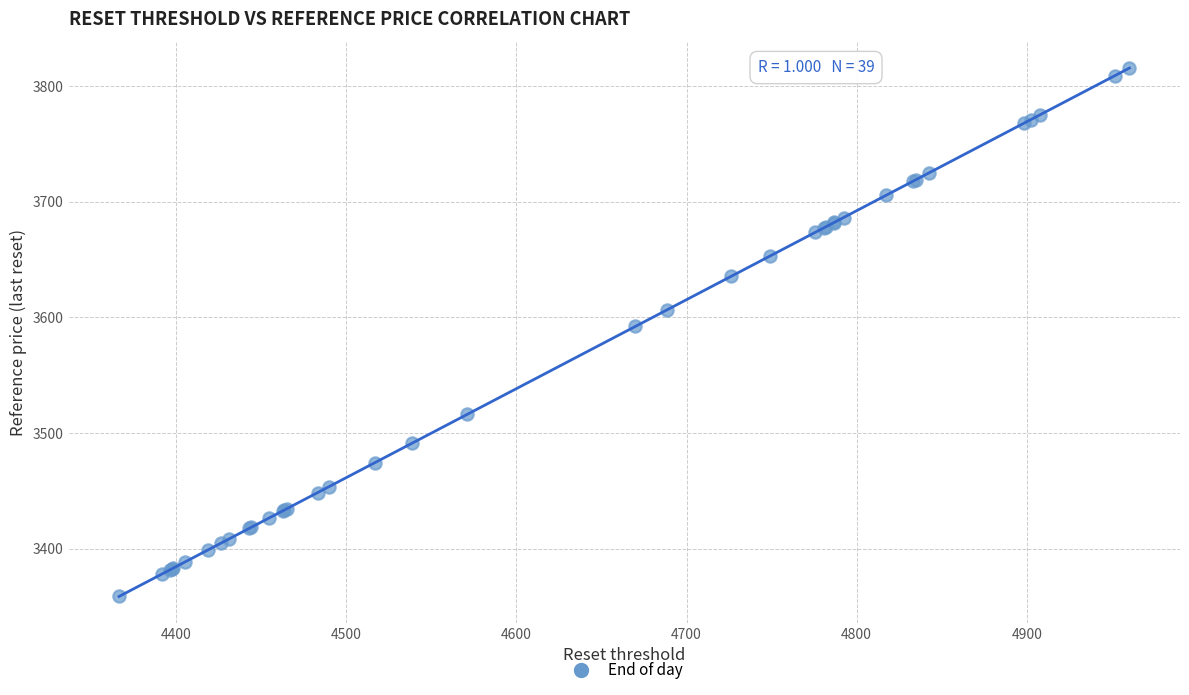

What Y value in the scatter plot is closest to 3587?

3592.2